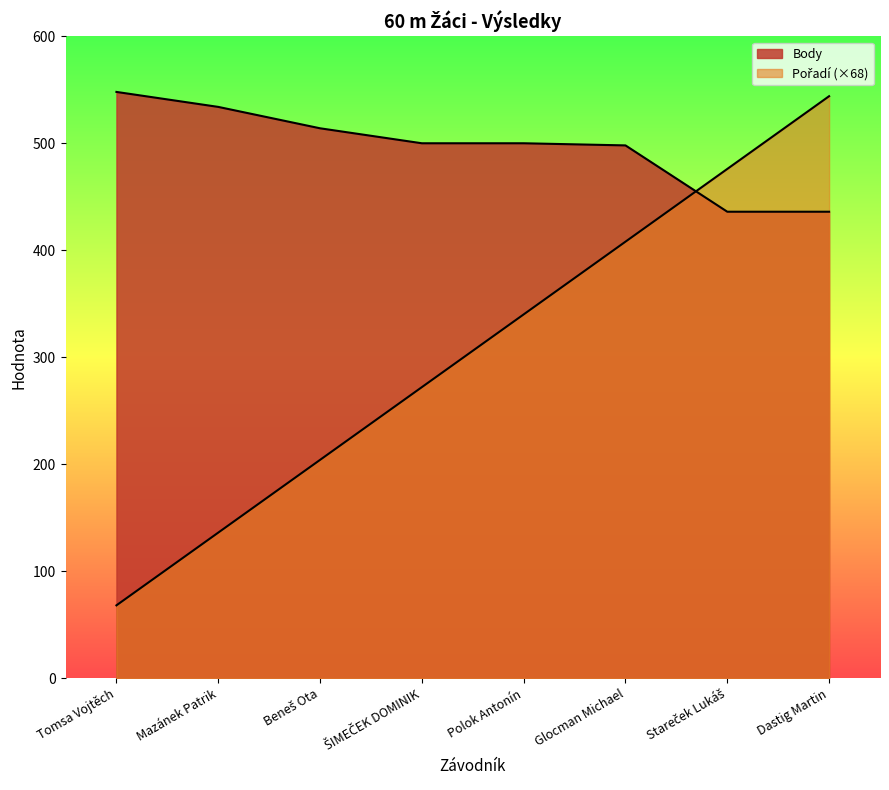

Where does the Body series first go above 500?

Tomsa Vojtěch